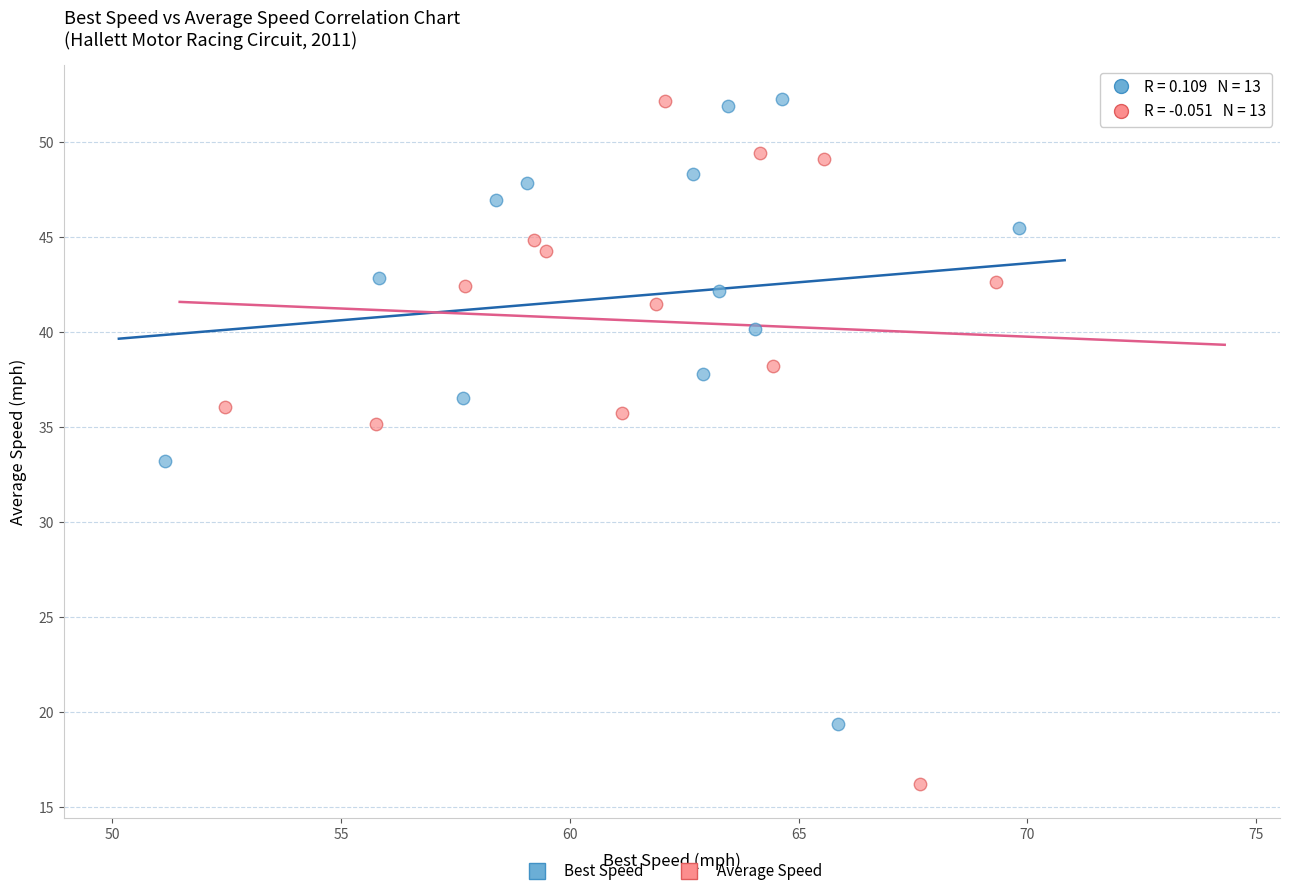

What are all the series names shown in the legend?

Best Speed, Average Speed